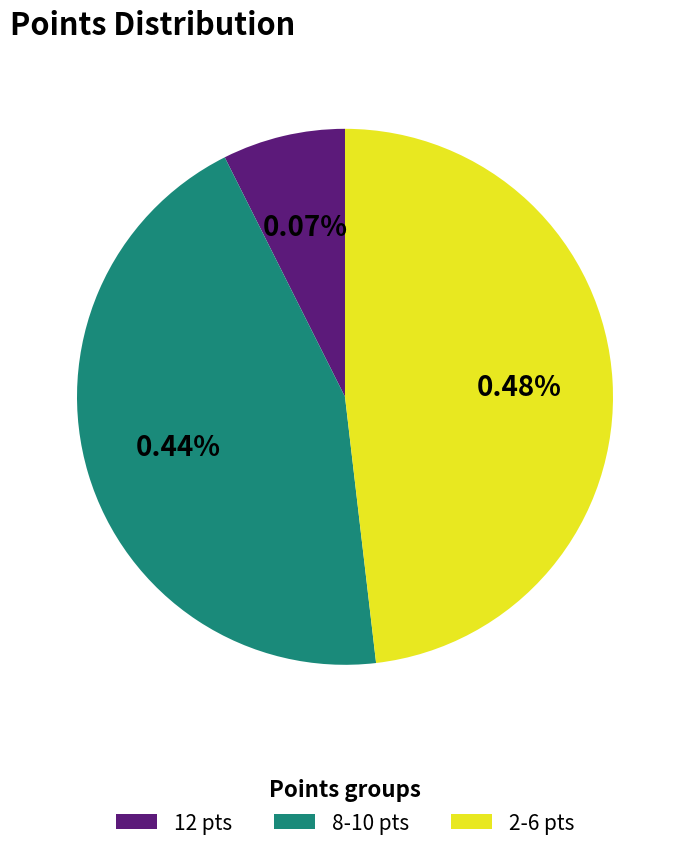

Do 12 points and 10 points together represent more than half of the pie?

No